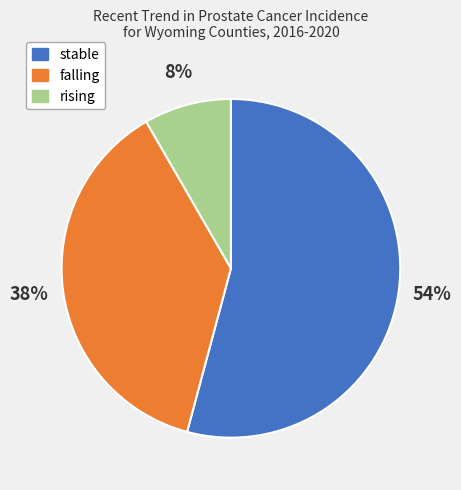

The falling slice represents 48% of the pie. True or false?

False